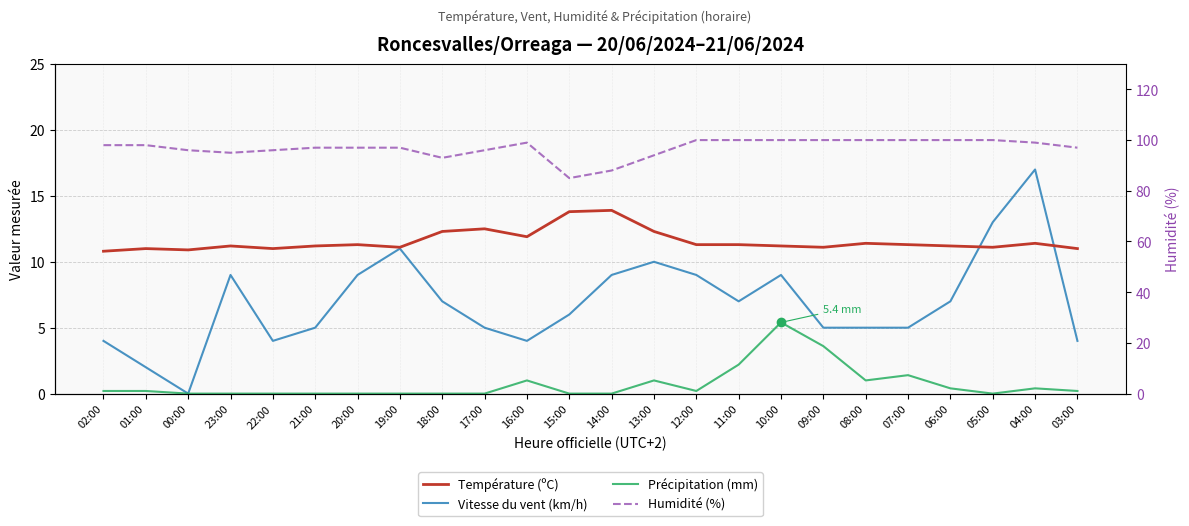

Where do Vitesse du vent (km/h) and Température (ºC) first cross each other?

06:00 and 05:00